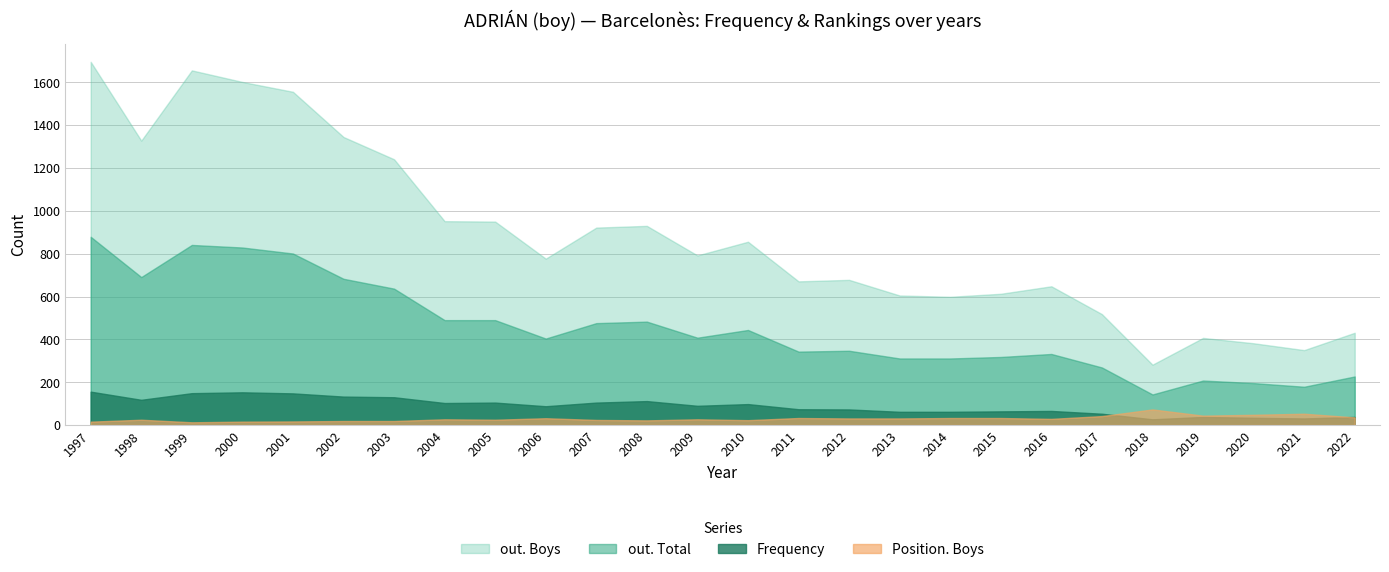

Which category has the lowest value across all series?

1999